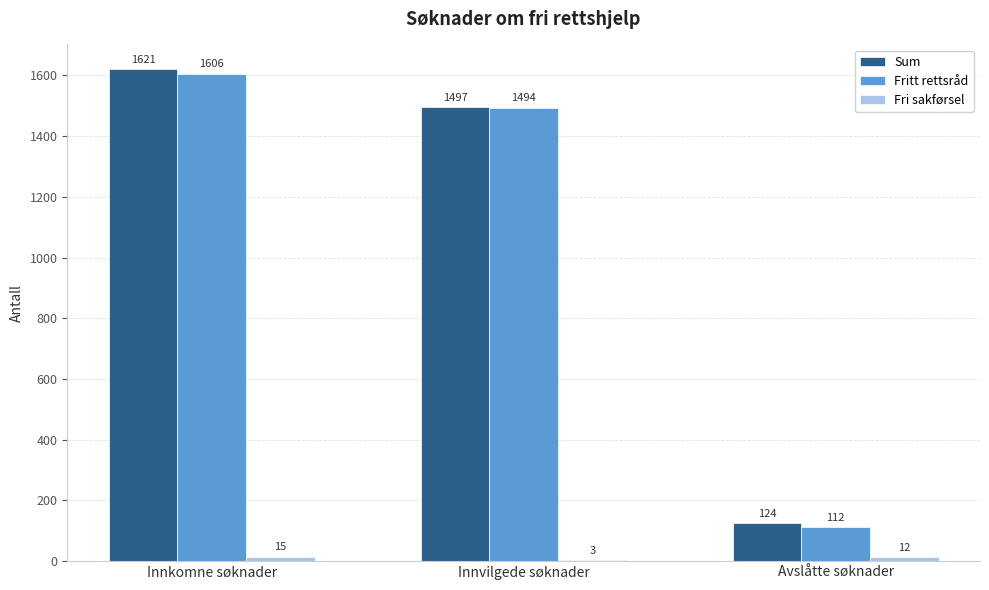

What is the total value across all series at Avslåtte søknader?

248